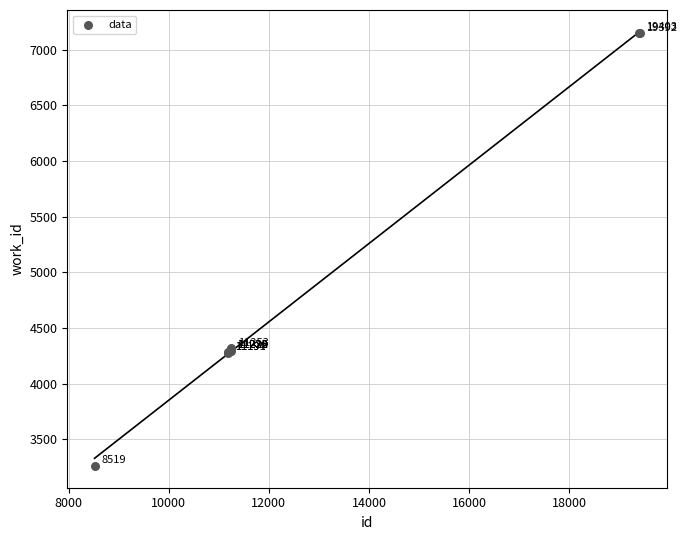

What Y value in the scatter plot is closest to 5205?

4317